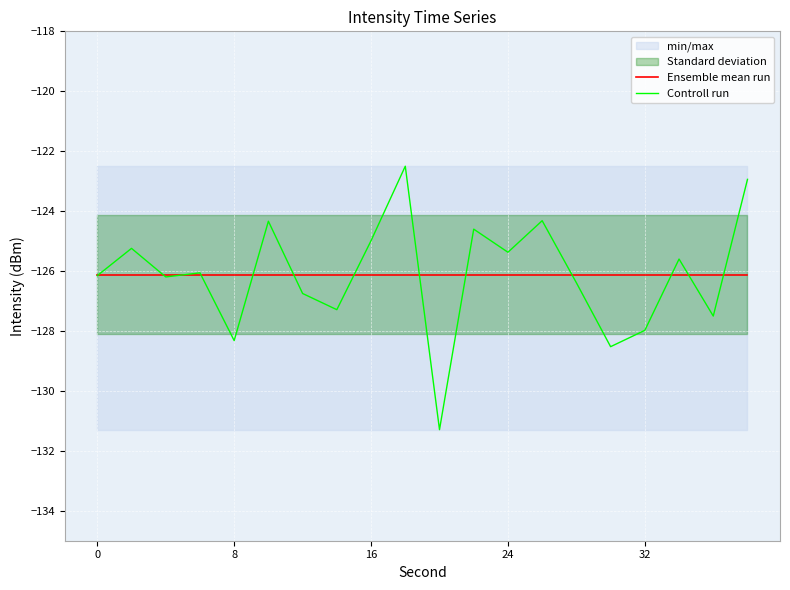

How many lines are shown in the chart?

2